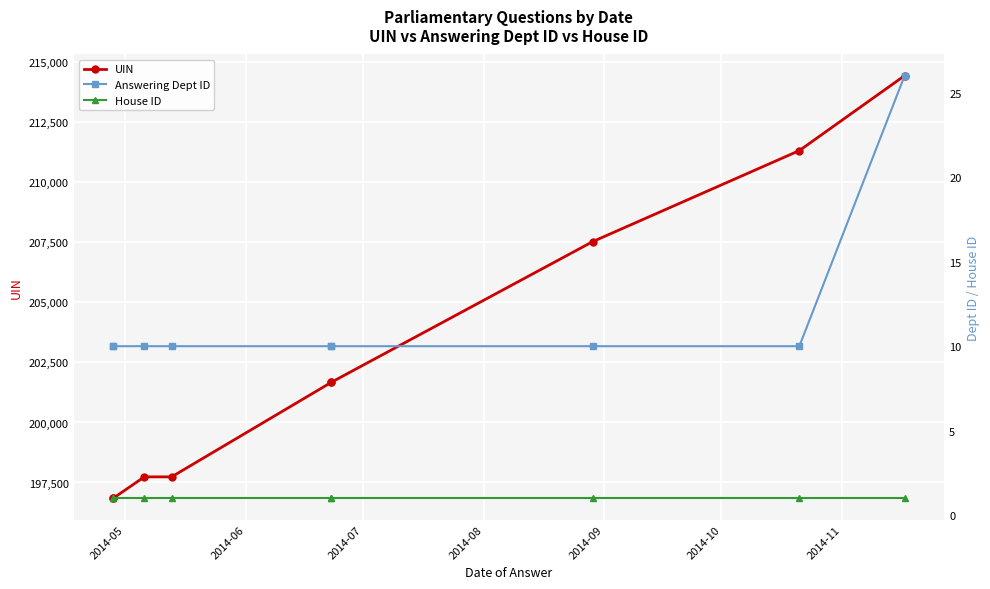

Between 2014-07 and 2014-06, which is larger?

2014-07